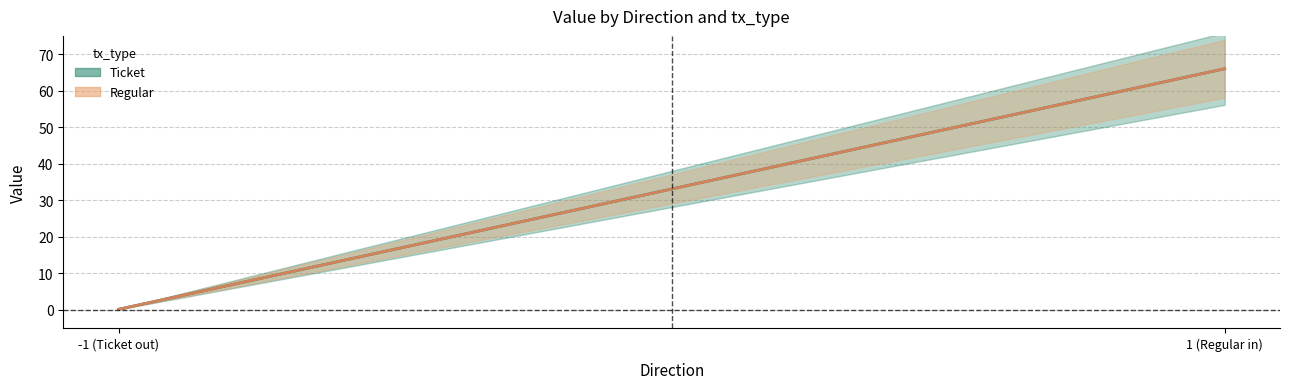

What is the difference between the Regular values at 1 and -1?

65.9